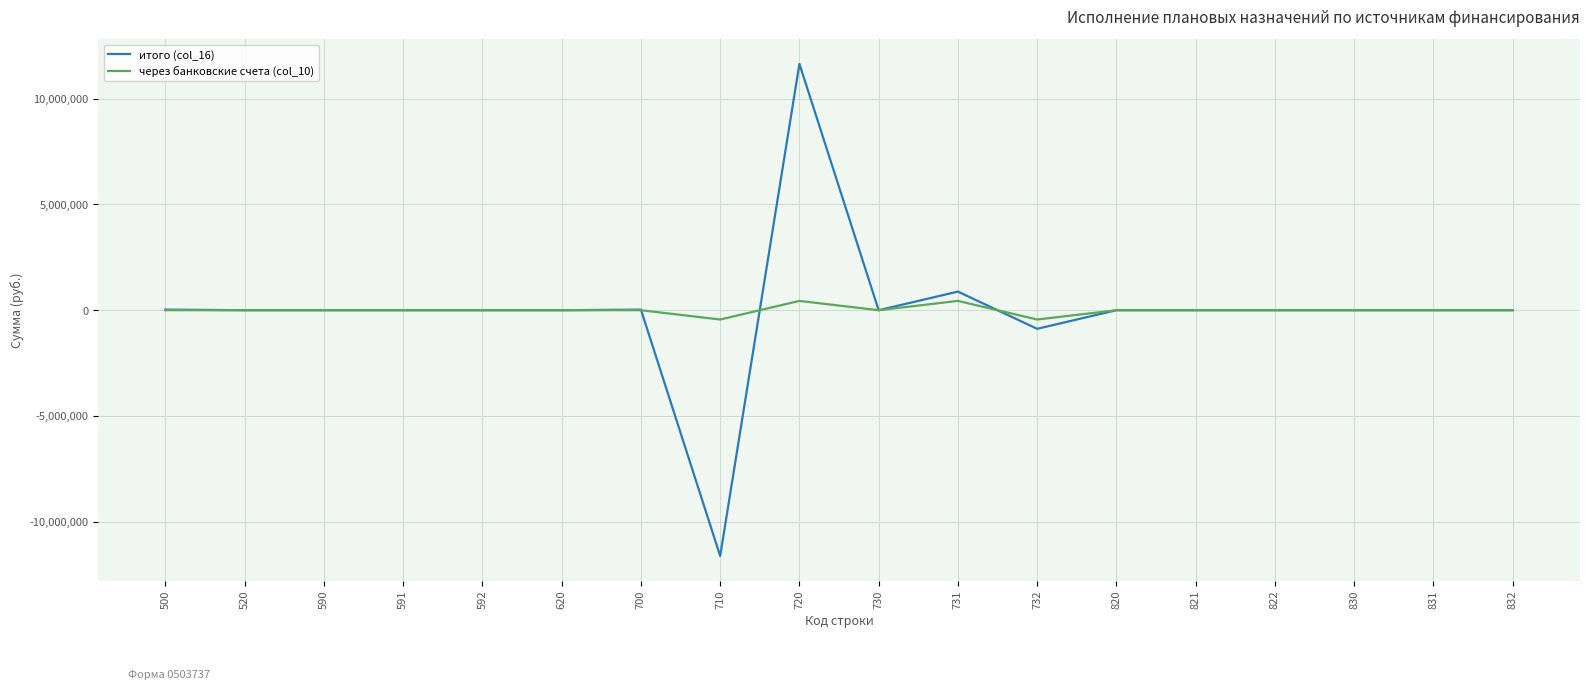

What is the lowest value of the итого (col_16) series?

-11622626.6